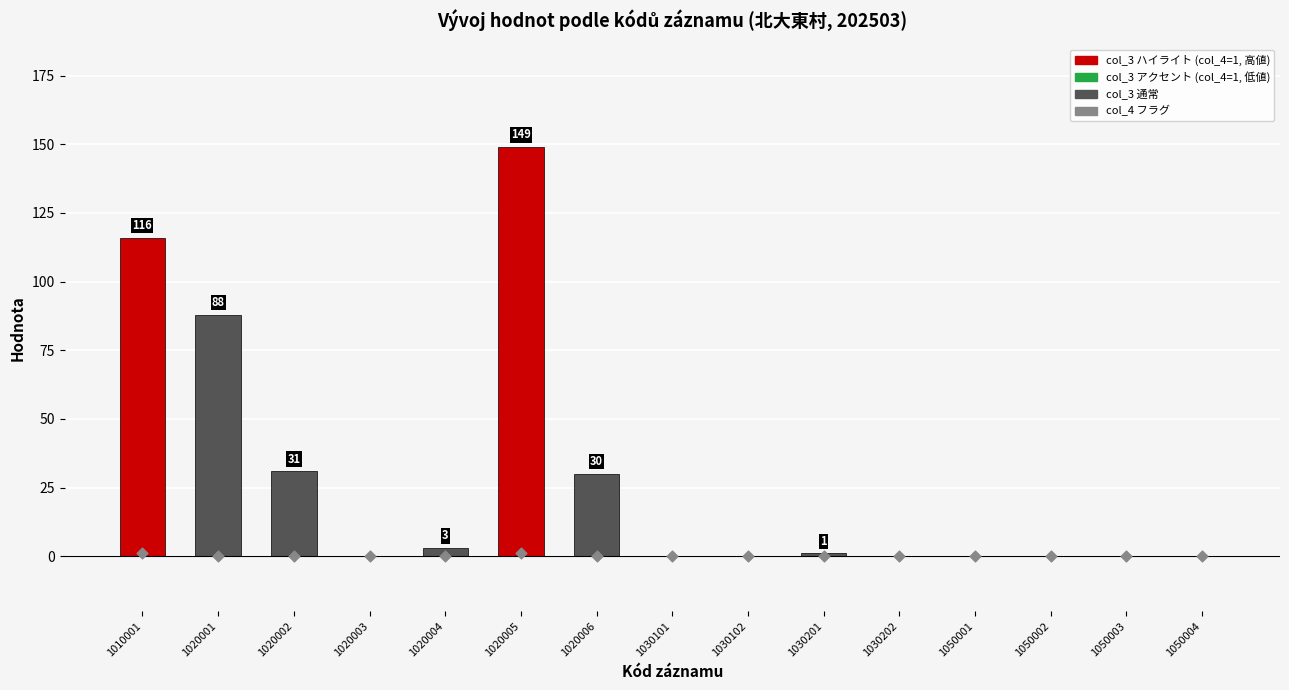

Which series reaches the minimum Y coordinate?

col_3 (値)